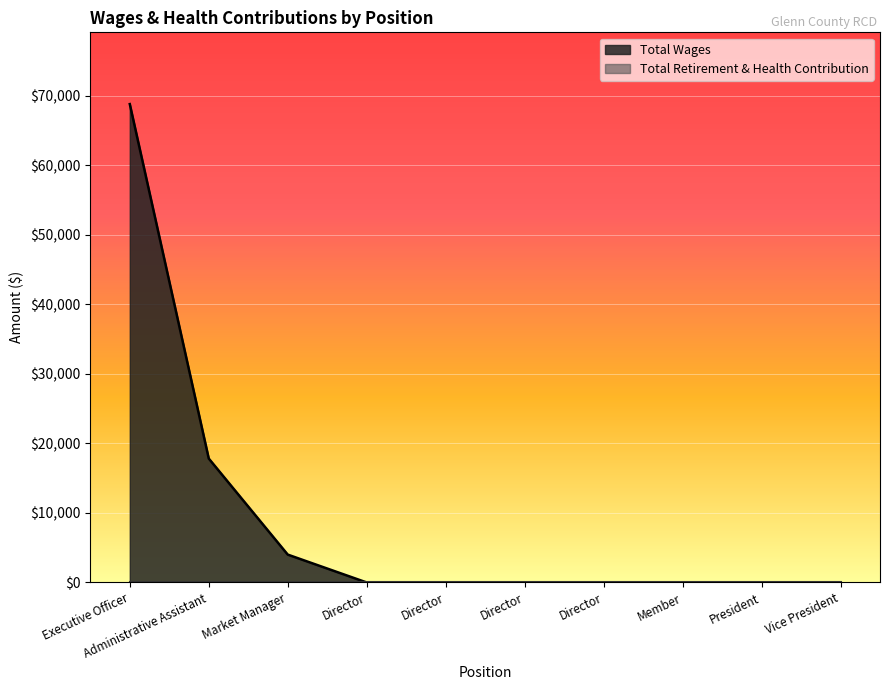

Which label corresponds to the smallest value in the chart?

Director